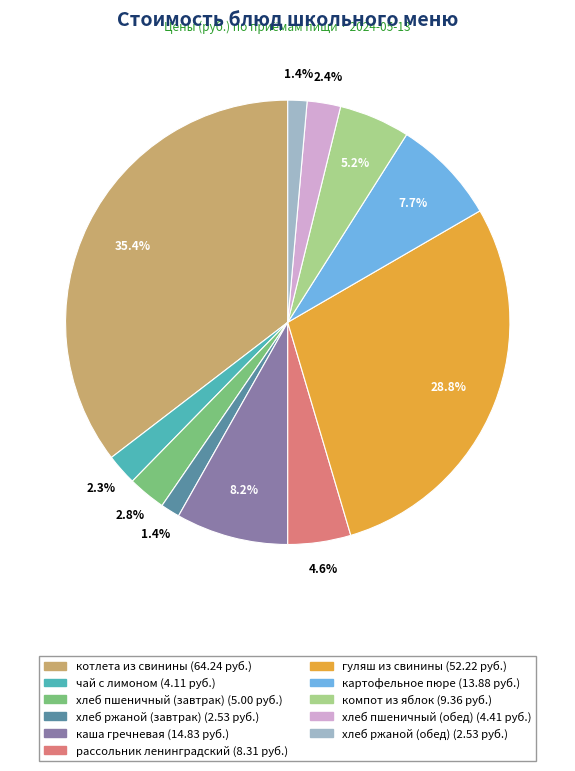

Which has a higher value, котлета из свинины or компот из яблок?

котлета из свинины